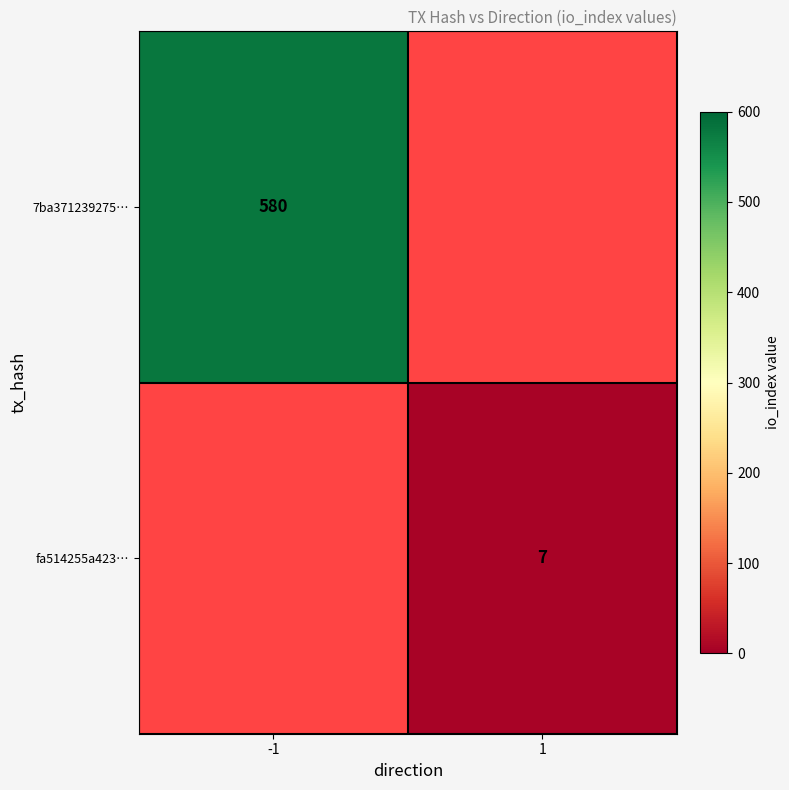

The 7ba371239275… series shows 923 at -1. True or false?

False